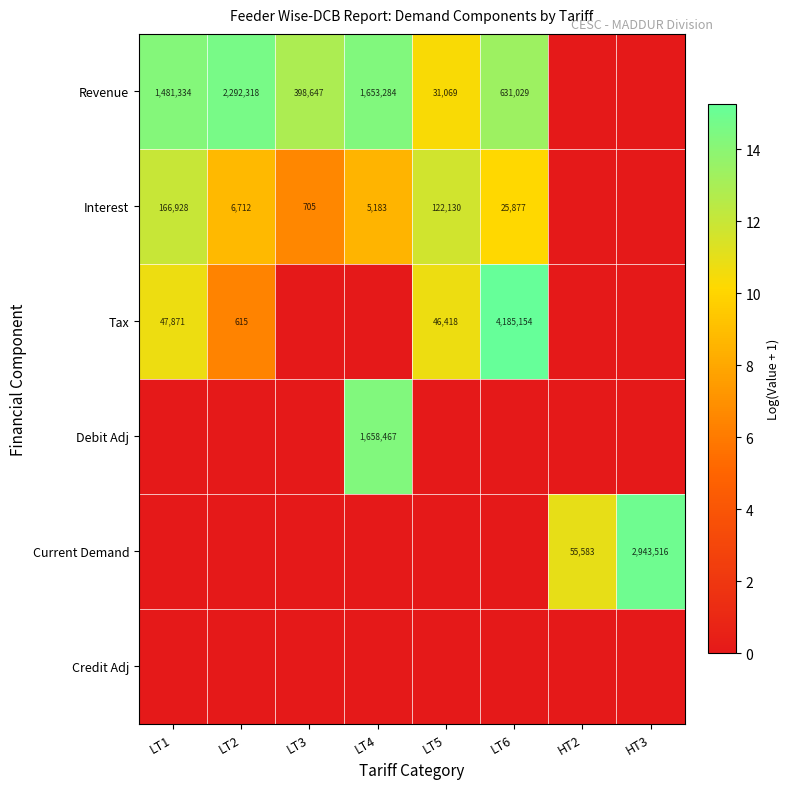

The value of Revenue at LT1 is 1481334. True or false?

True